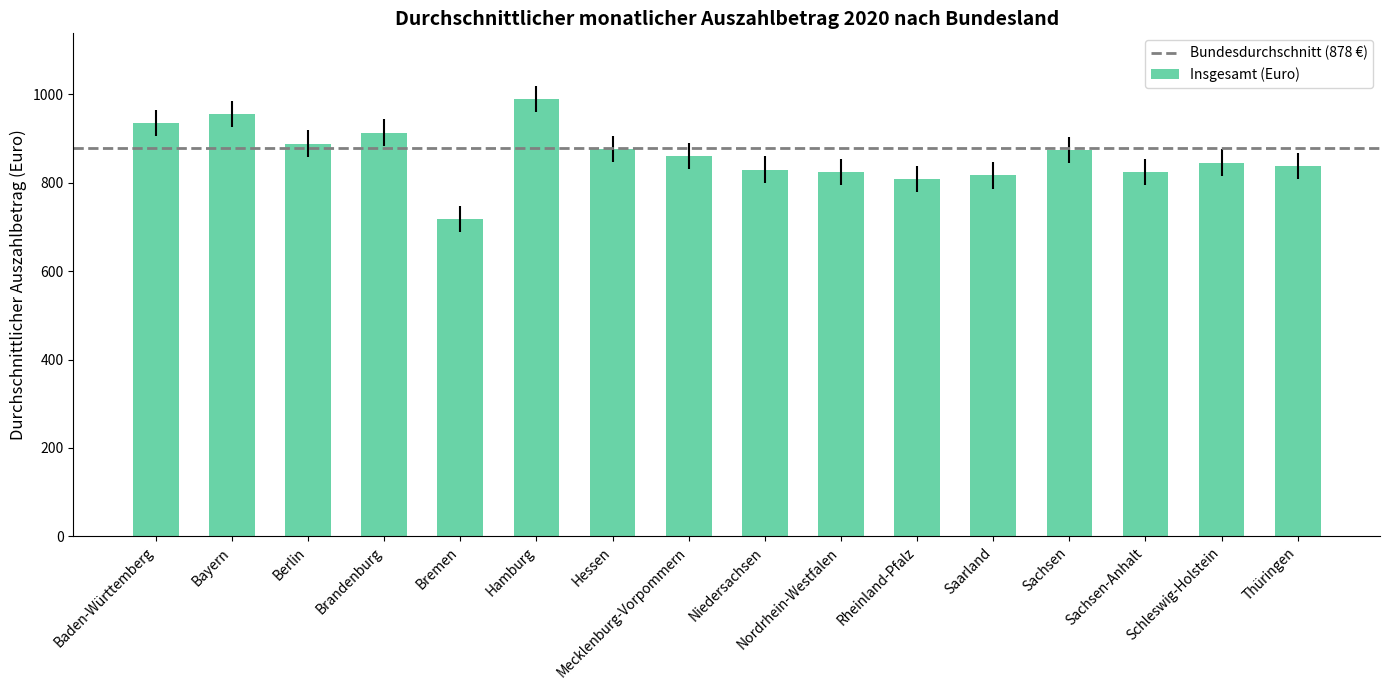

The chart shows a value of 845 at Schleswig-Holstein. True or false?

True